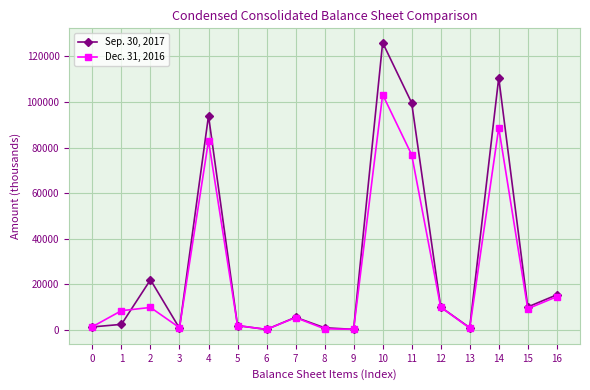

Is the value of Dec. 31, 2016 at 3 greater than the value of Sep. 30, 2017 at 10?

No